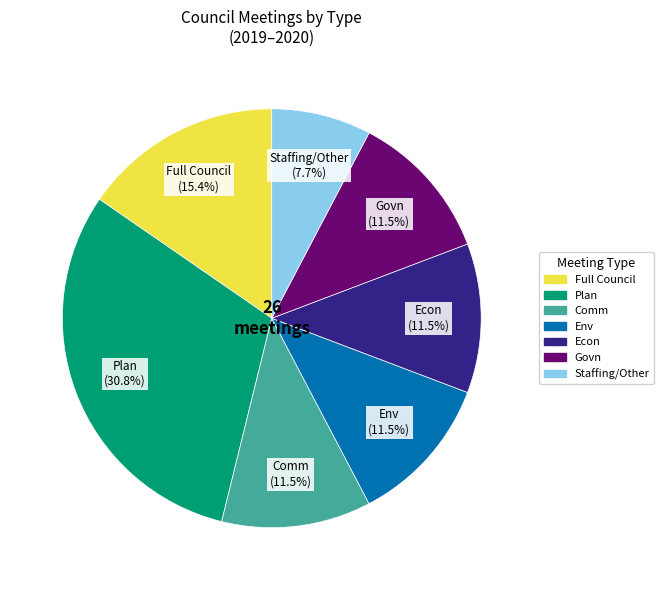

The Plan slice represents 31% of the pie. True or false?

True